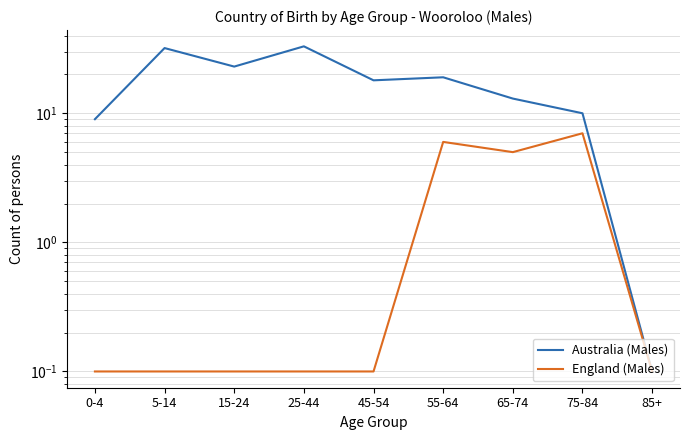

What is the average value of the England (Males) series?

2.1